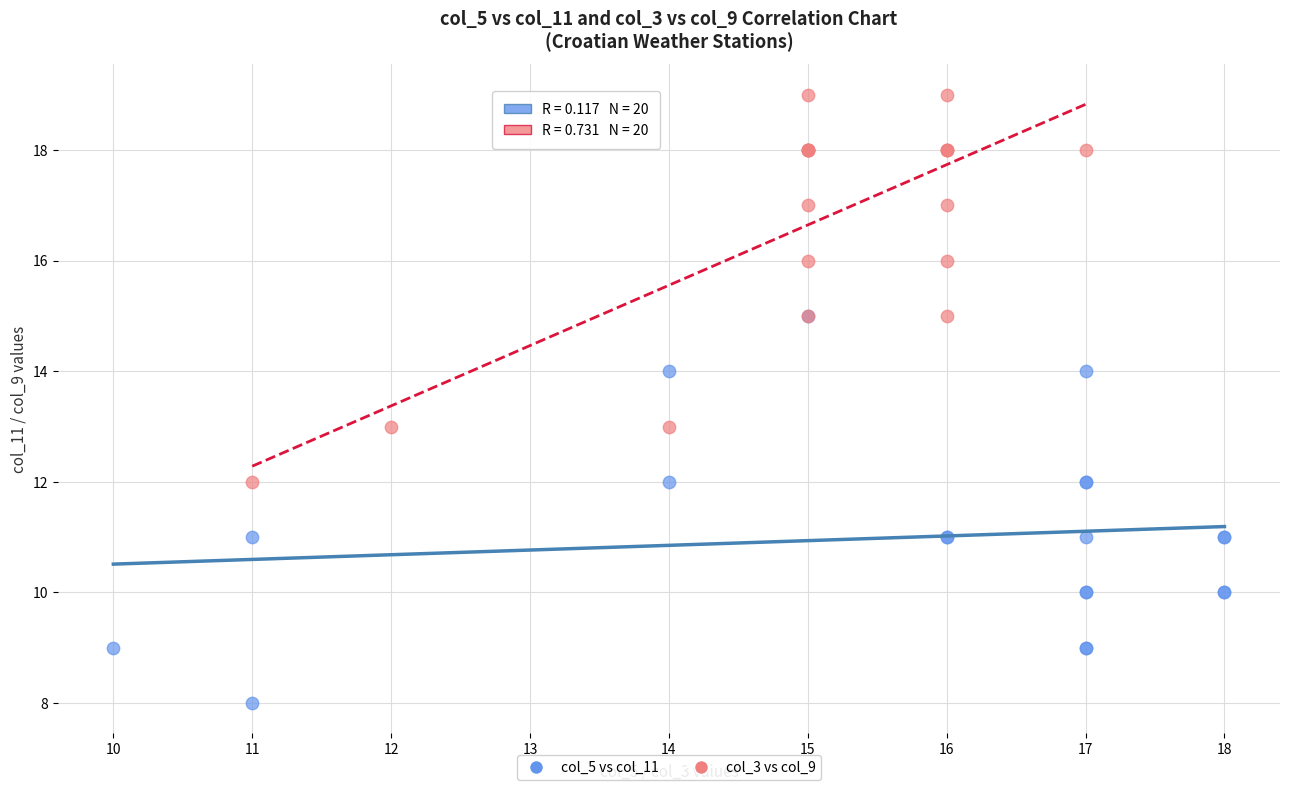

Which series reaches the minimum Y coordinate?

col_5 vs col_11